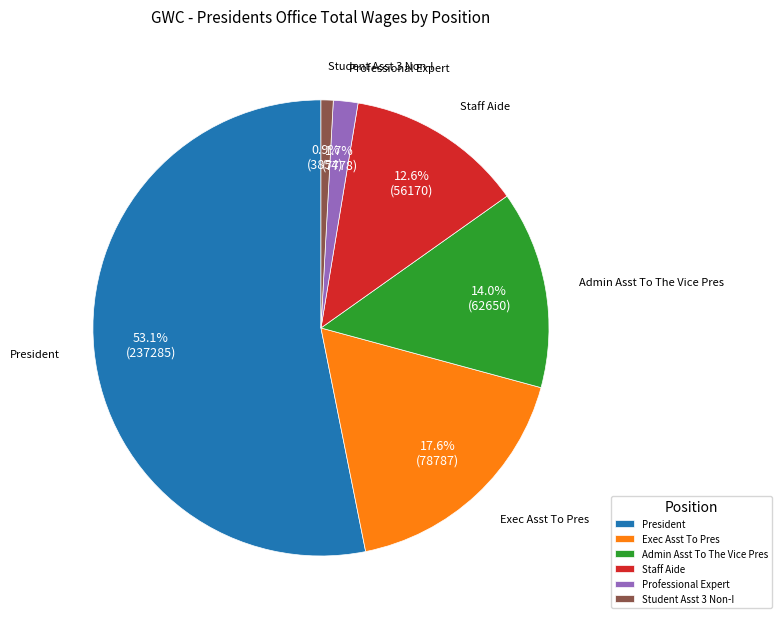

Which has a higher value, Professional Expert or Student Asst 3 Non-I?

Professional Expert